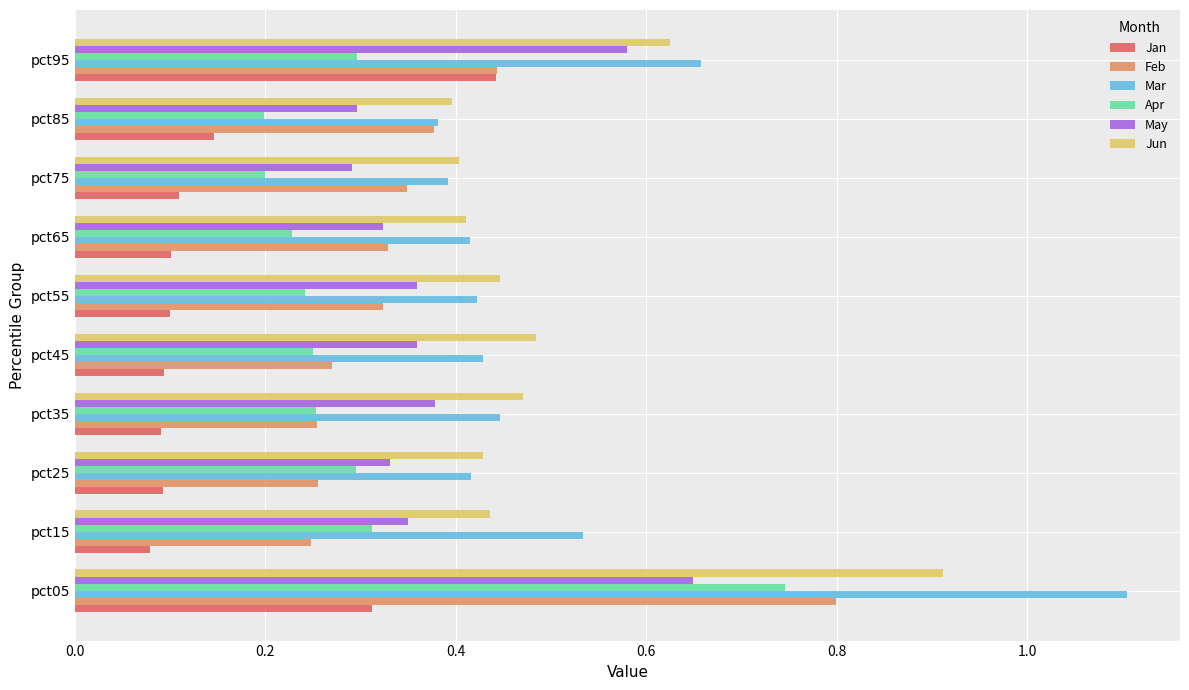

Which series has the largest range (max minus min)?

Mar